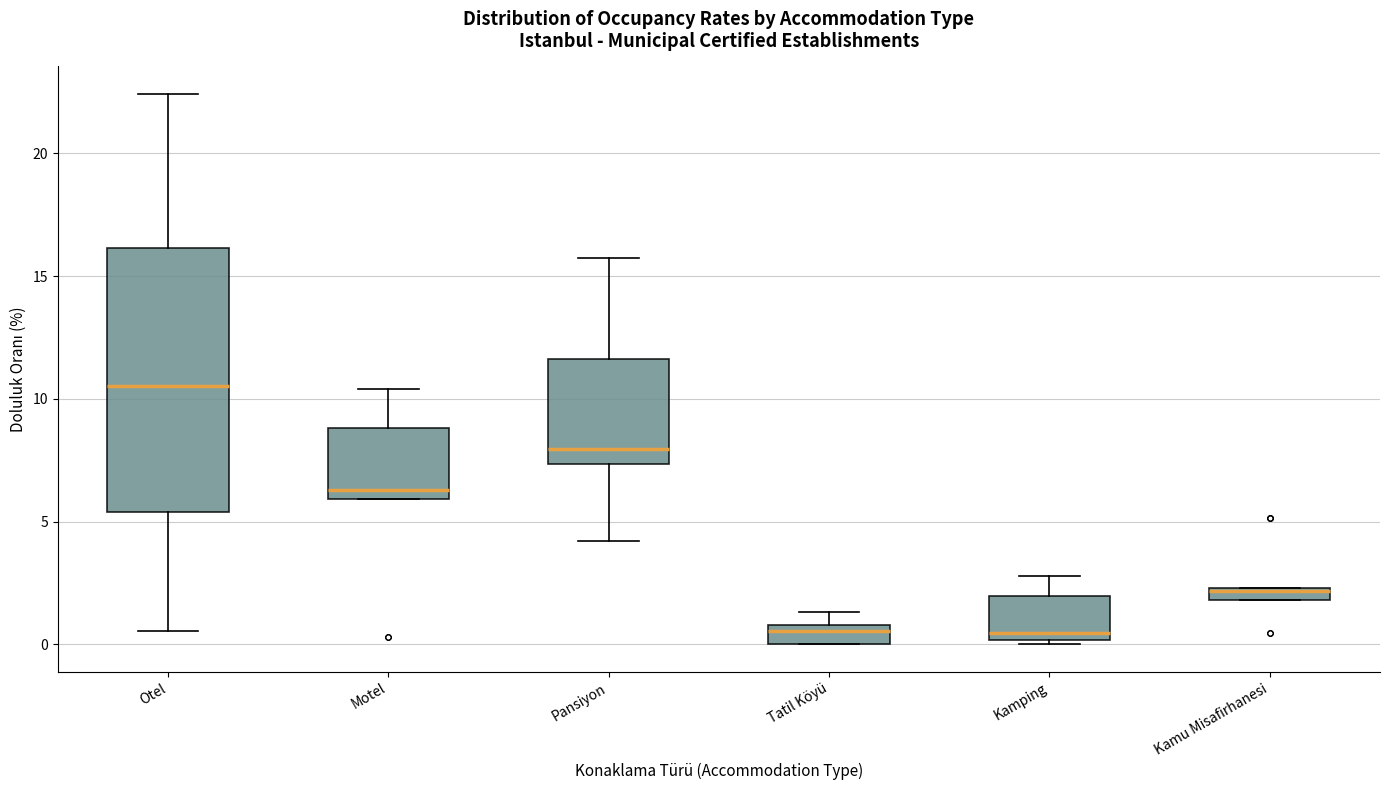

Which box is the tallest, from its lower edge to its upper edge?

Otel